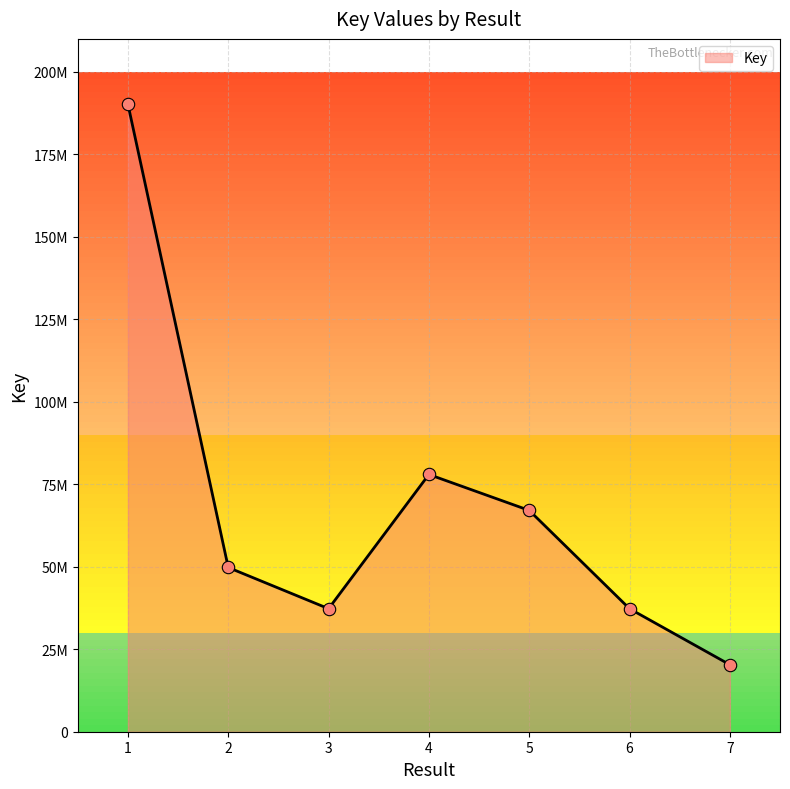

Does the chart have visible grid lines?

Yes